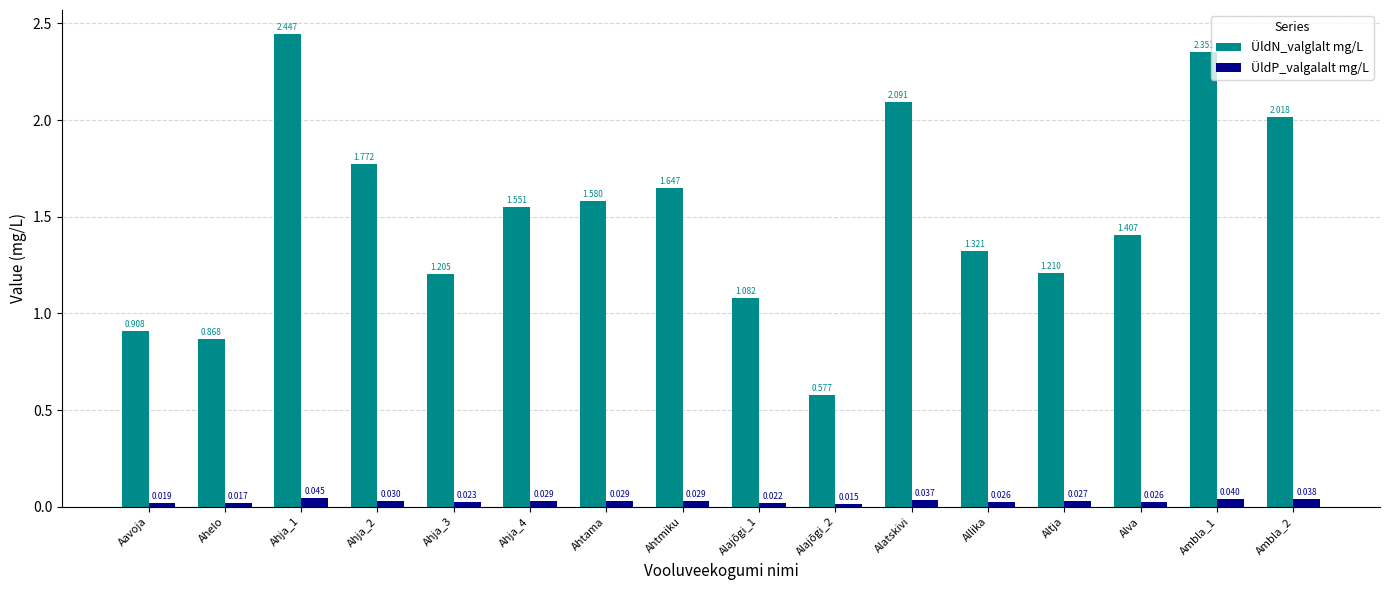

Rank the series at Ahja_4 from lowest to highest value.

ÜldP_valgalalt mg/L, ÜldN_valglalt mg/L